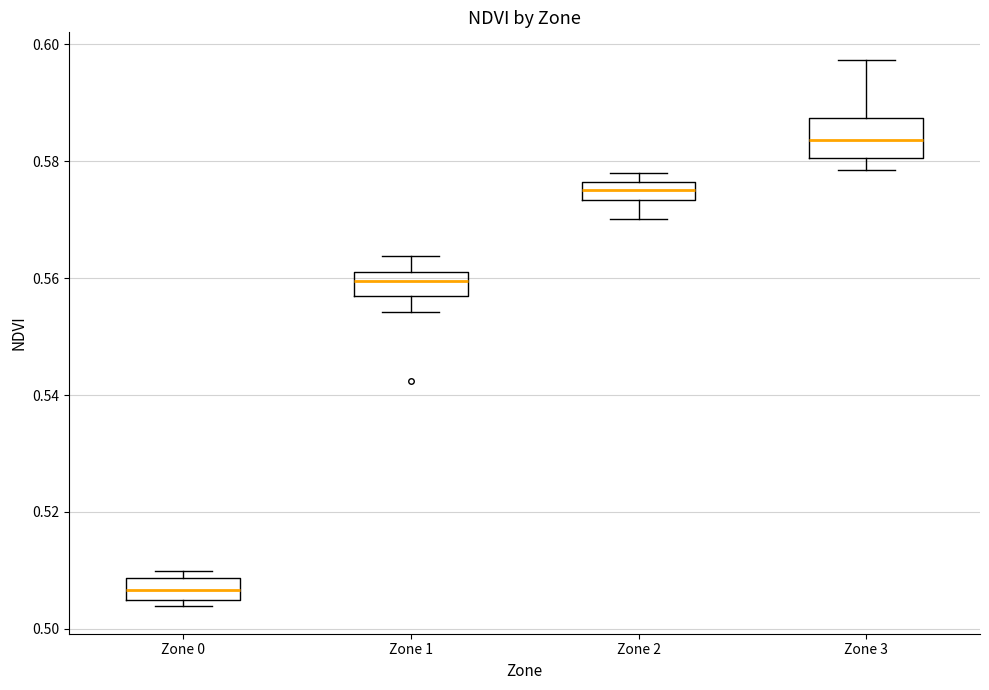

Where does the median line of the box for Zone 1 sit on the y-axis? The values are not printed on the chart, so give them approximately, as read against the axis.

0.560